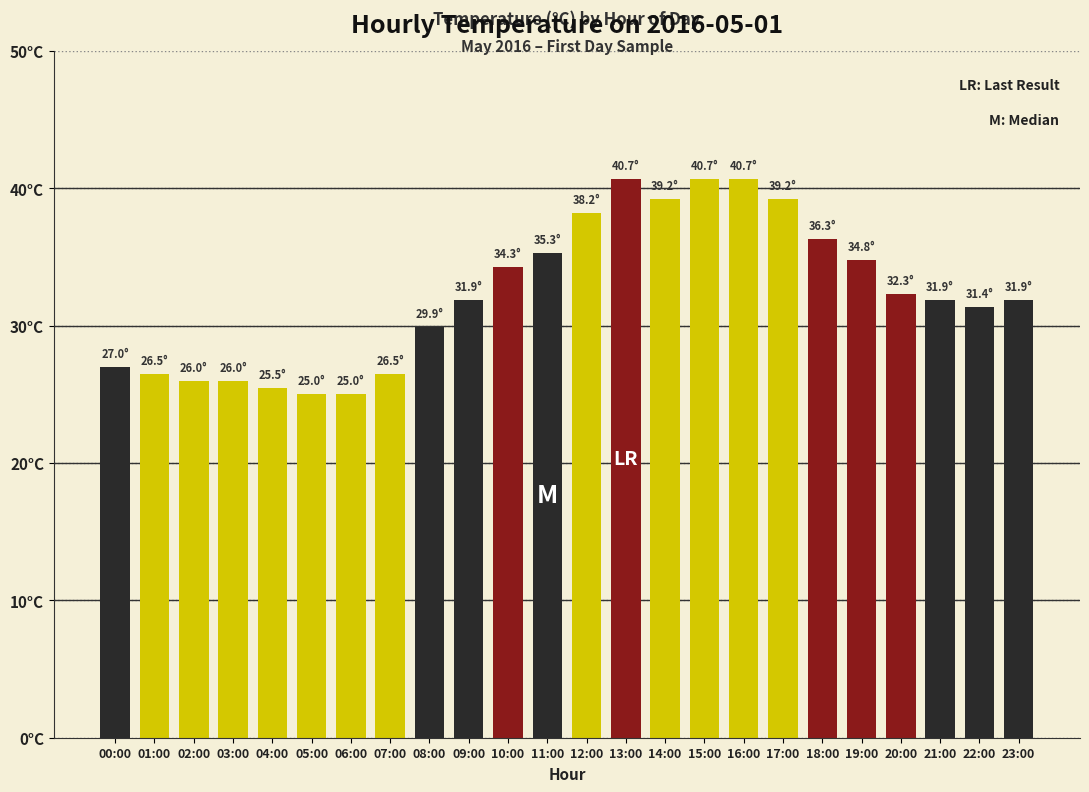

The value at 13:00 is 27.6. True or false?

False